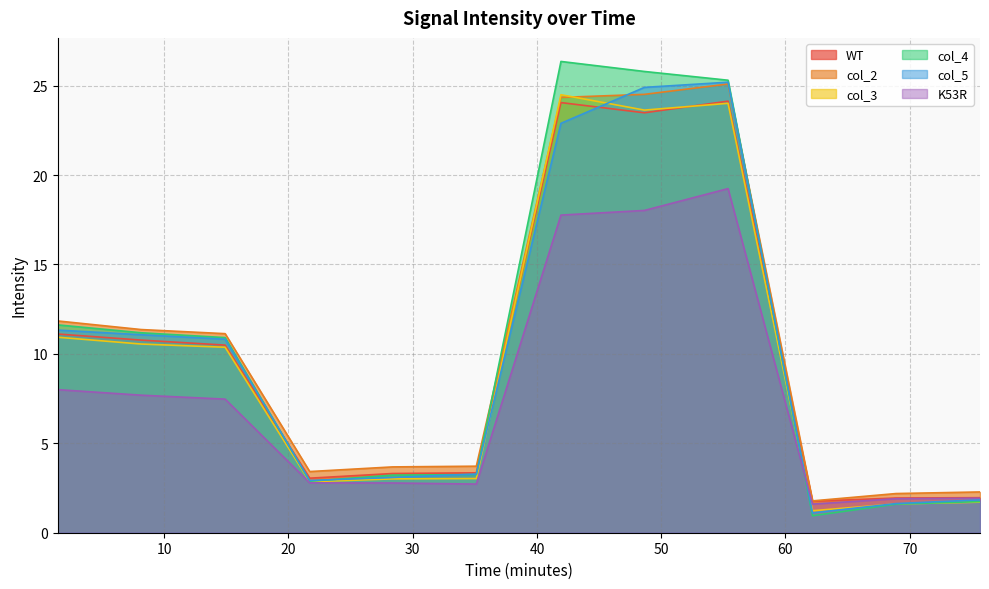

Is the value of col_2 at 41.93 greater than the value of col_4 at 48.65?

No